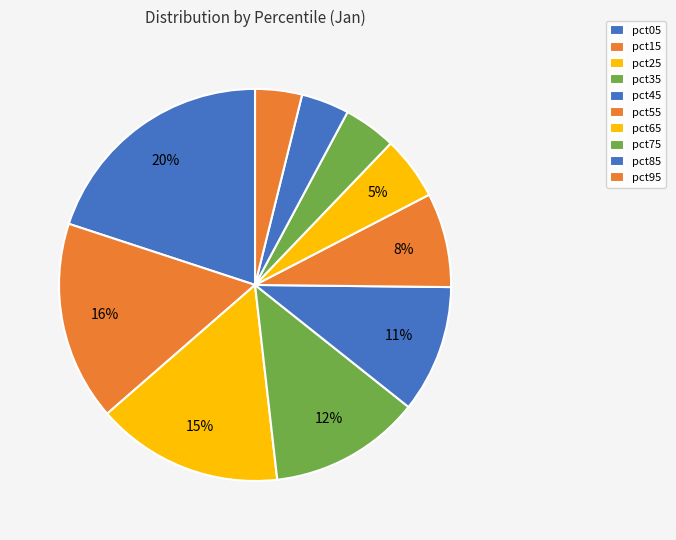

Count the number of slices in the pie.

10